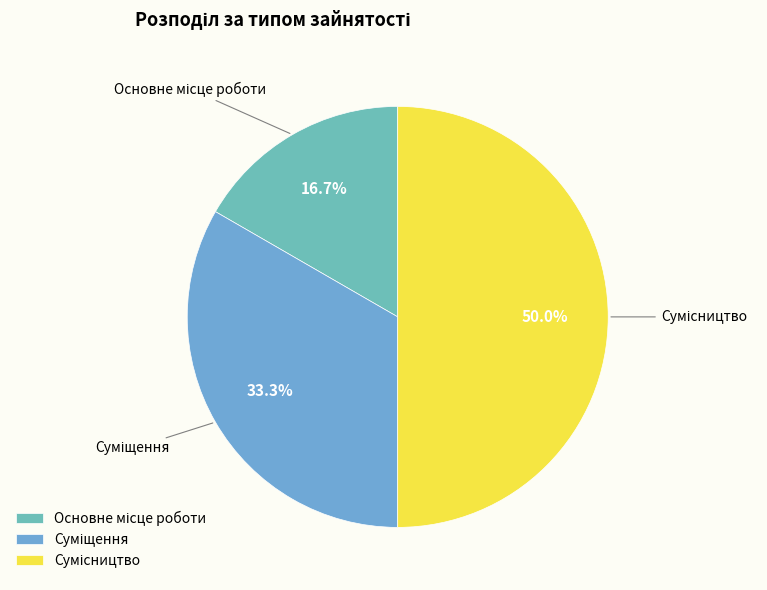

What is the change in value from Основне місце роботи to Сумісництво?

+2